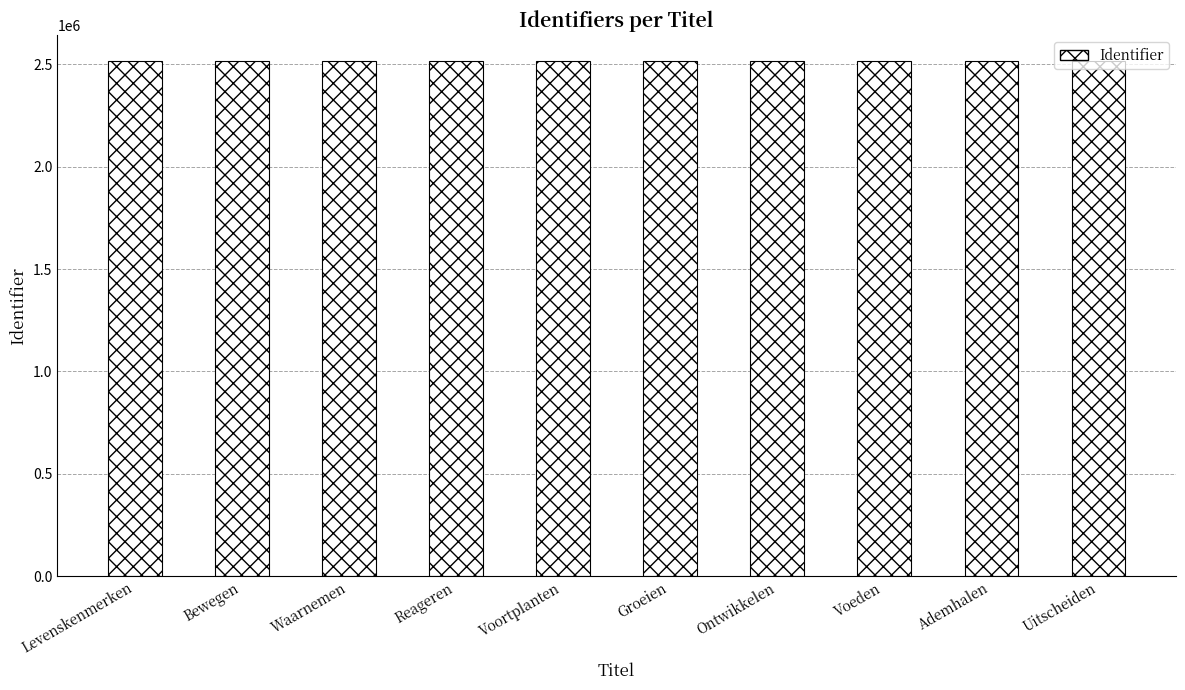

How many distinct data groups are displayed?

1